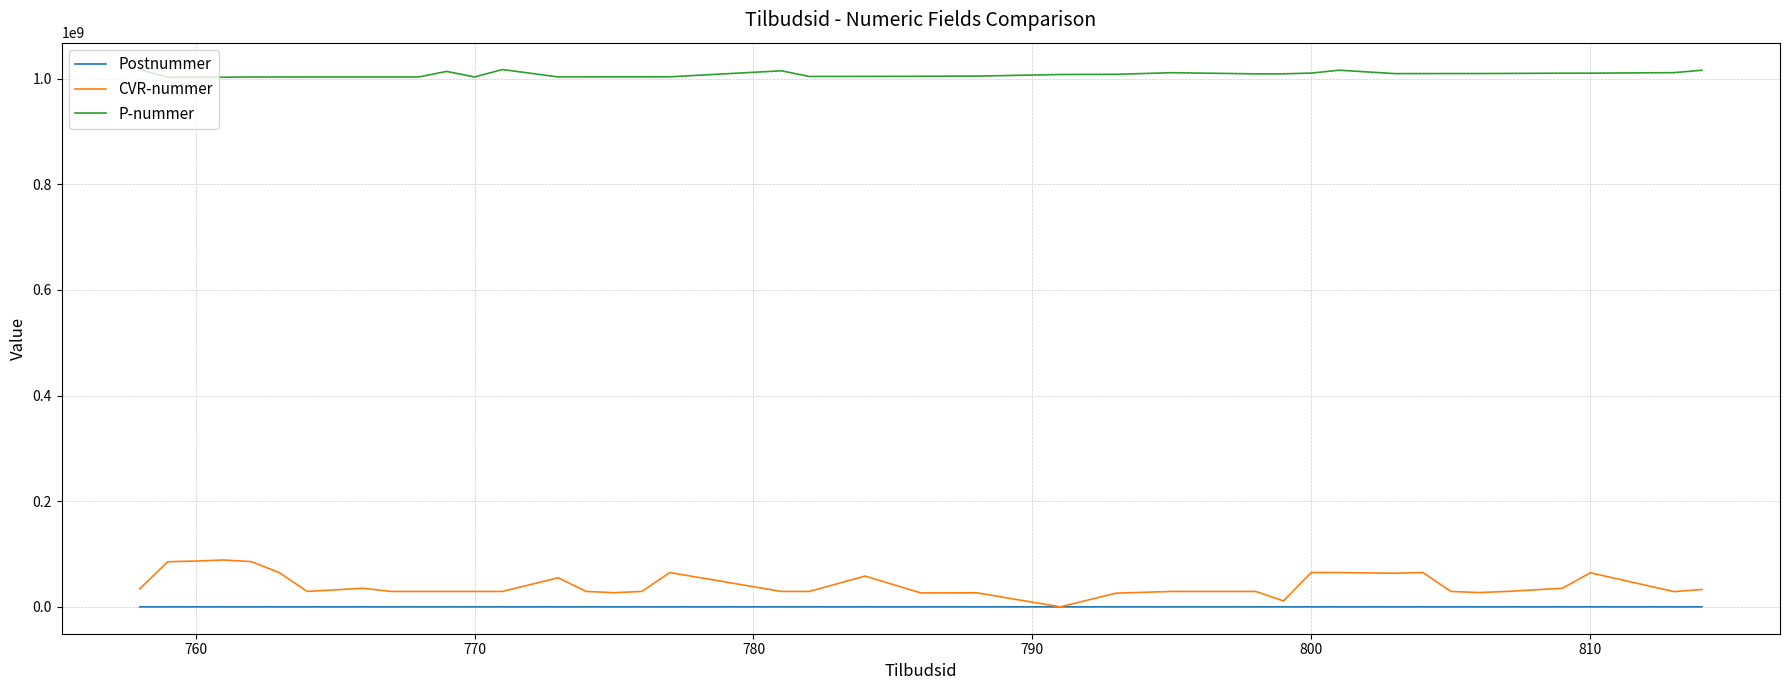

List the series in order of their peak value, lowest first.

Postnummer, CVR-nummer, P-nummer